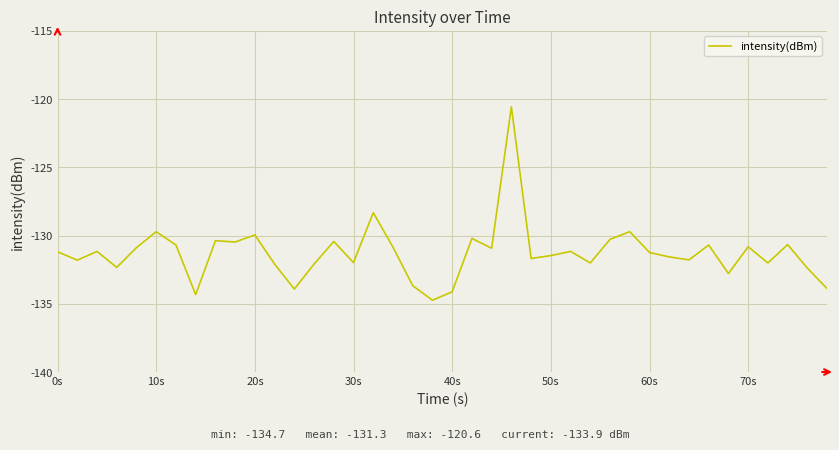

What is the smallest value displayed?

-134.7